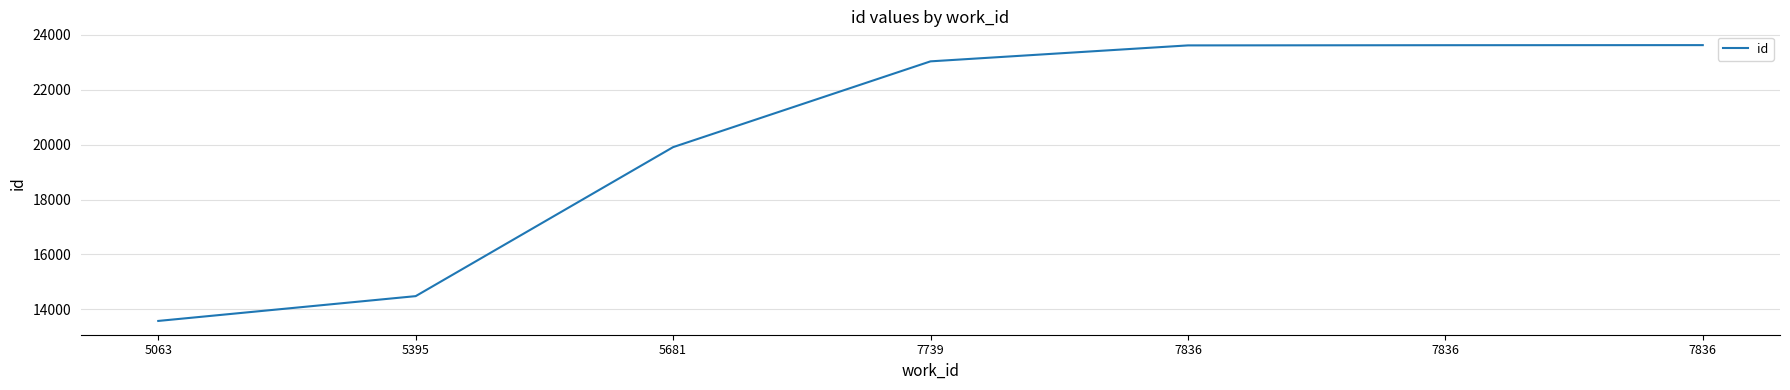

At which category does the chart reach its minimum across all series?

5063